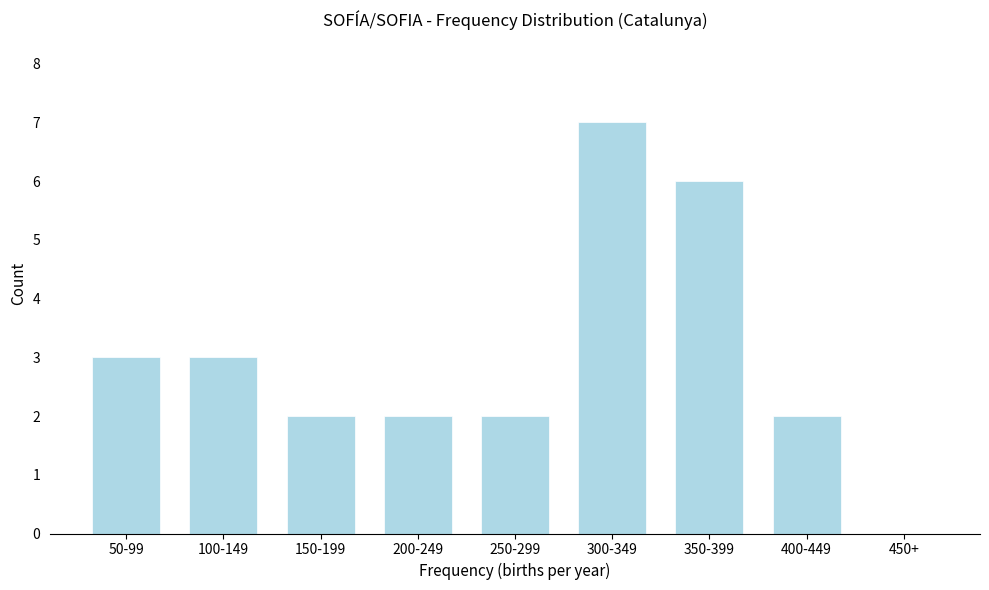

Reading left to right, transcribe all the data shown in this chart.

50-99=3	100-149=3	150-199=2	200-249=2	250-299=2	300-349=7	350-399=6	400-449=2	450+=0